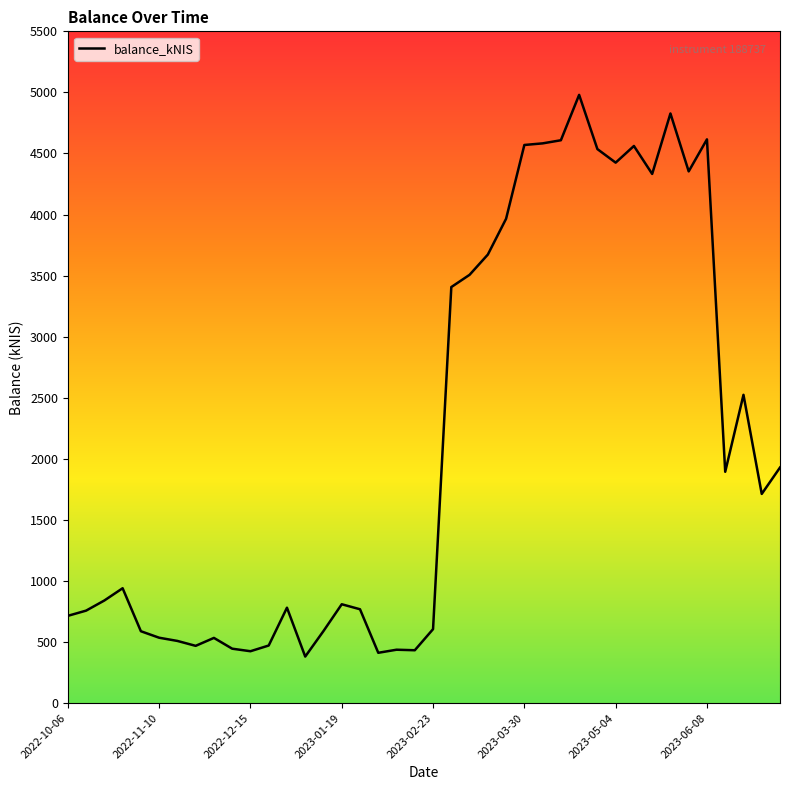

What is the greatest value displayed?

4979.9